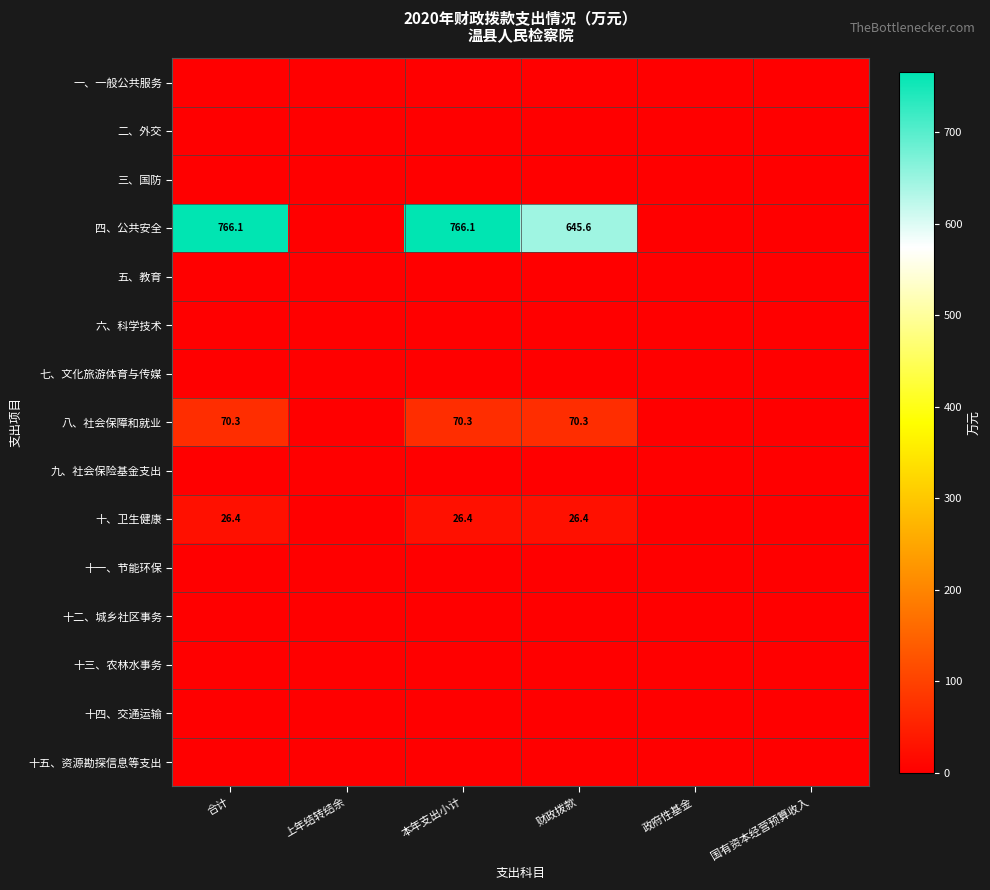

At how many categories does at least one series exceed 612?

3